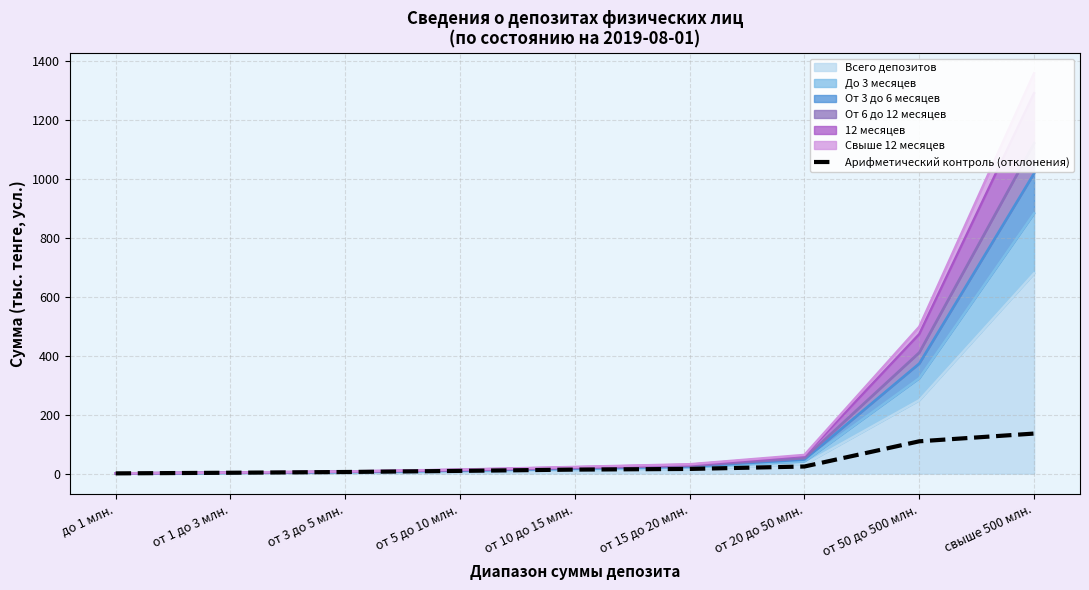

What is the approximate value at свыше 500 млн.?

135.9